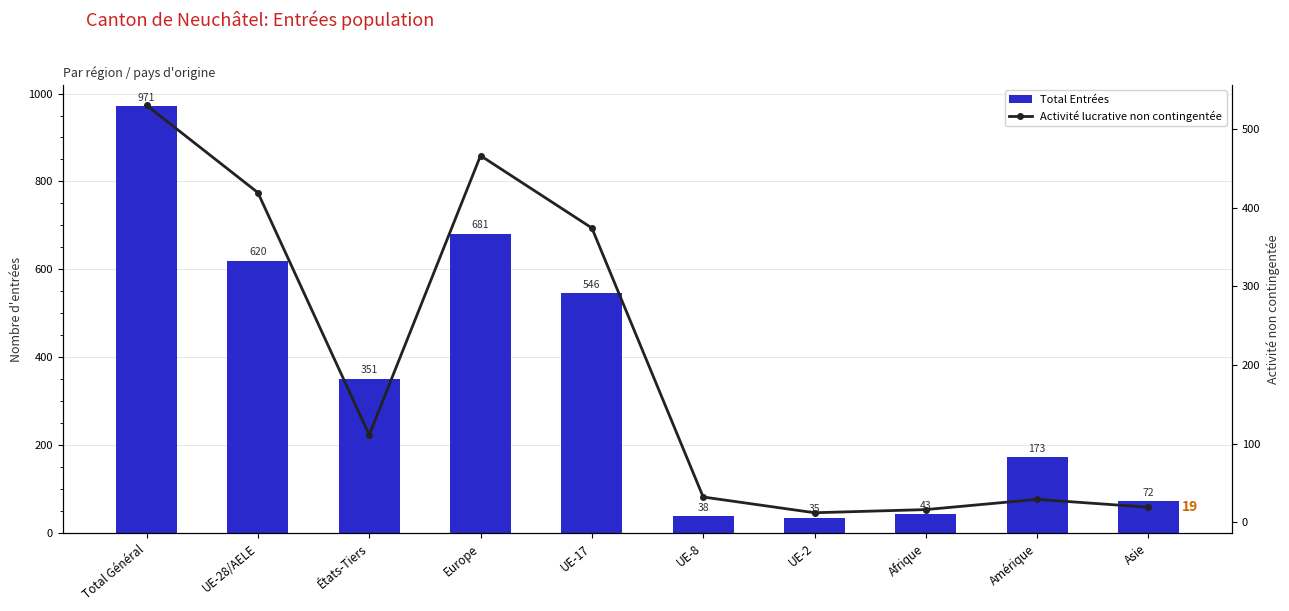

What is the difference between the highest and lowest values at UE-28/AELE?

201